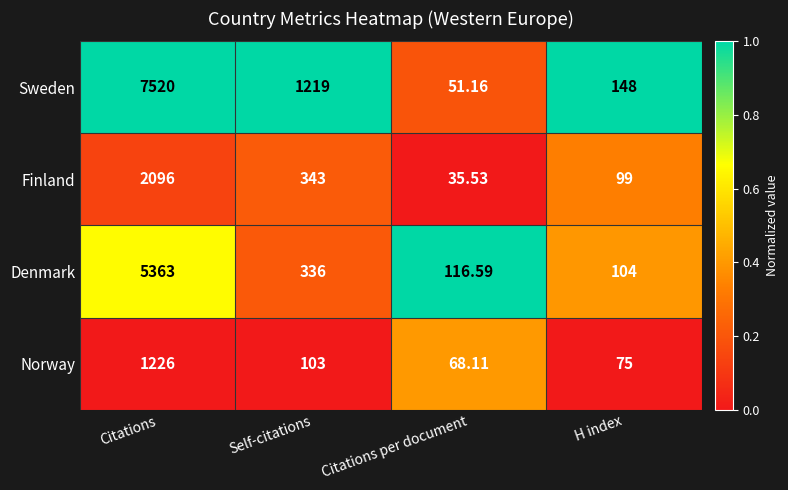

Which series changed the most between Citations and H index?

Sweden